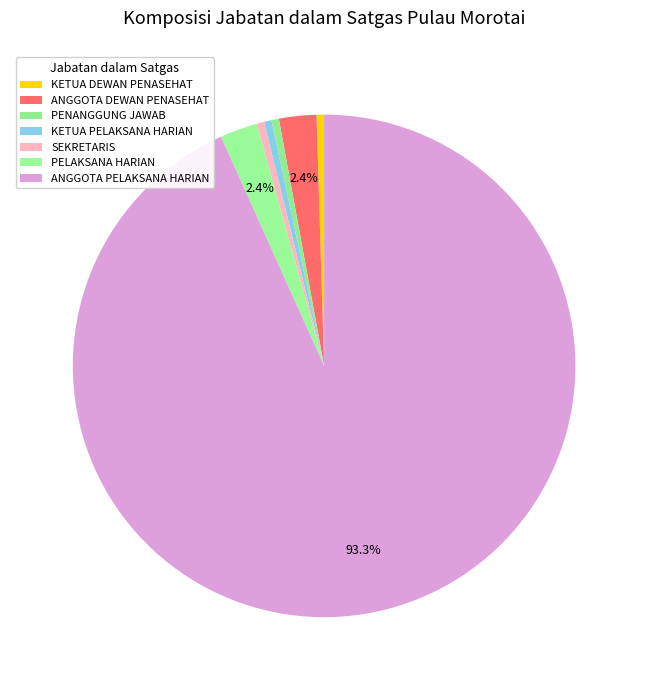

Which slice represents more than half of the pie?

ANGGOTA PELAKSANA HARIAN